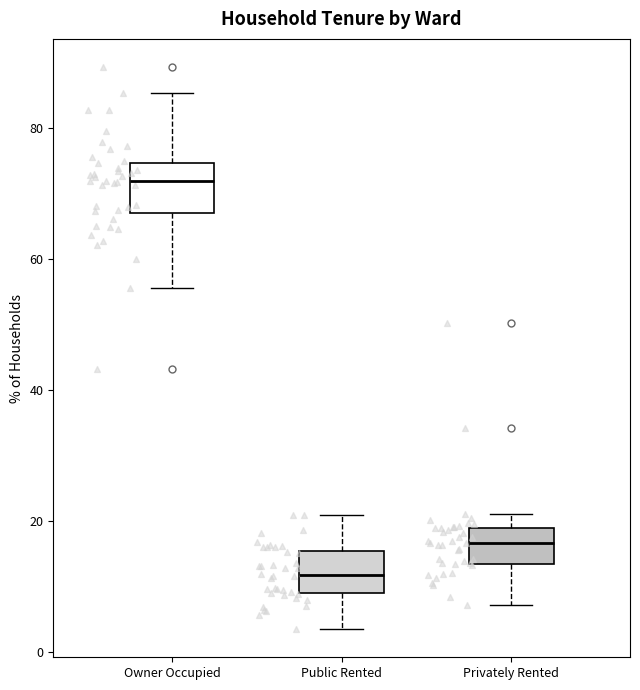

Reading left to right, read every box against the y-axis: the position of its median line, the range the box covers, and the ends of its whiskers. The values are not printed on the chart, so give them approximately, as read against the axis.

Owner Occupied: median 72, box 68 to 74, whiskers 56 to 86
Public Rented: median 12, box 10 to 16, whiskers 4 to 20
Privately Rented: median 16, box 14 to 20, whiskers 8 to 22